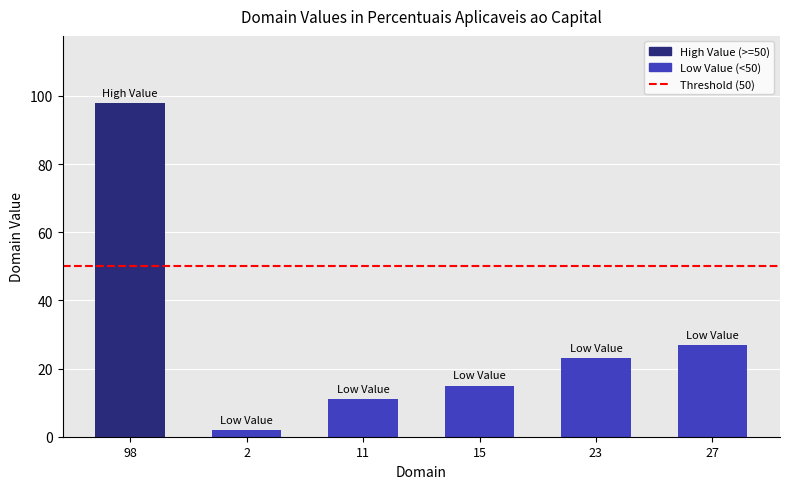

How many categories are shown in the chart?

6